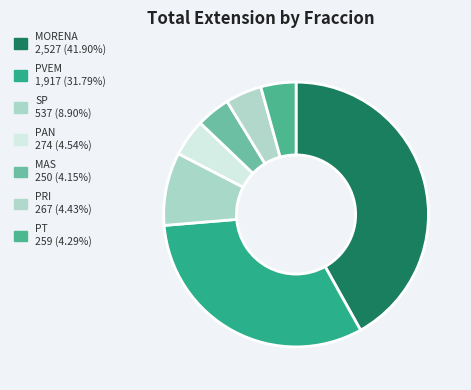

Which has a higher value, PAN or PT?

PAN